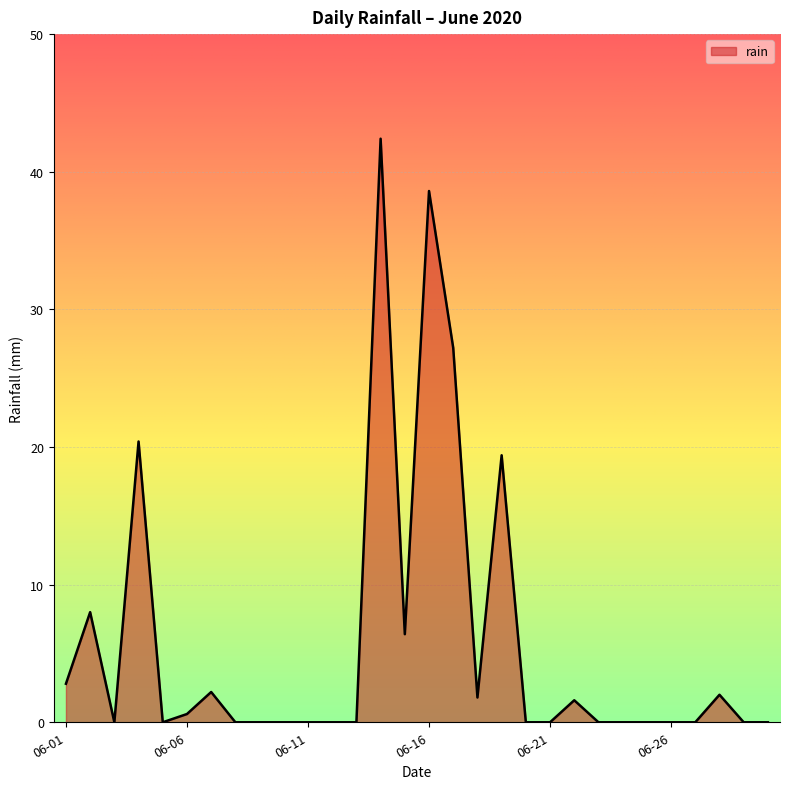

What is the greatest value displayed?

42.4